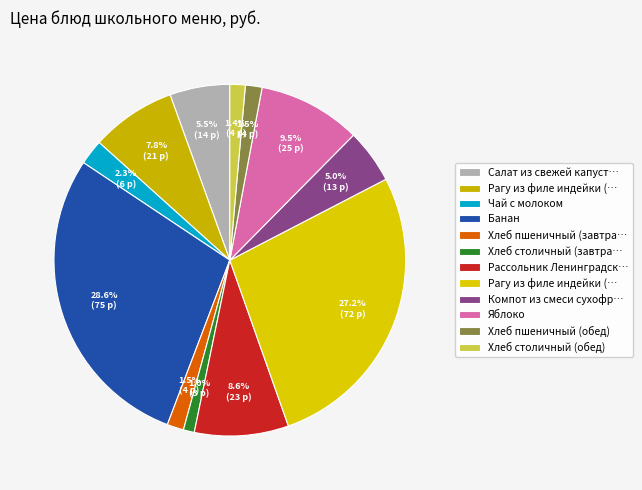

Count the number of slices in the pie.

12